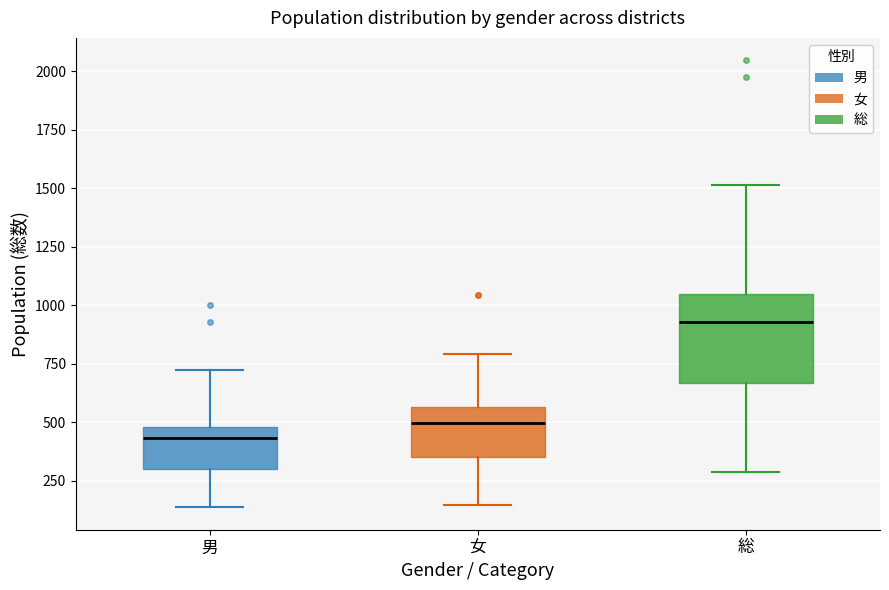

Reading left to right, read every box against the y-axis: the position of its median line, the range the box covers, and the ends of its whiskers. The values are not printed on the chart, so give them approximately, as read against the axis.

男: median 450, box 300 to 500, whiskers 150 to 700
女: median 500, box 350 to 550, whiskers 150 to 800
総: median 950, box 650 to 1050, whiskers 300 to 1500